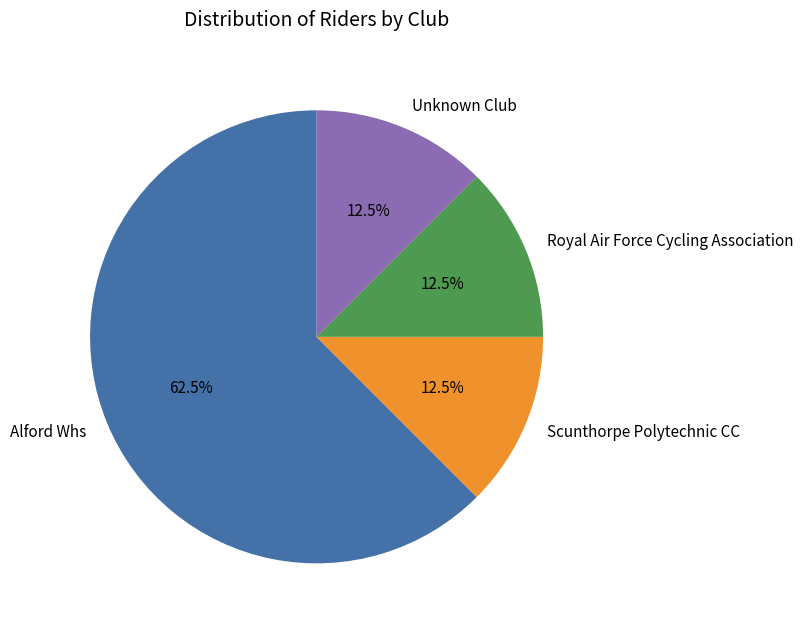

Combined, what portion of the pie is Alford Whs and Scunthorpe Polytechnic CC?

75.0%